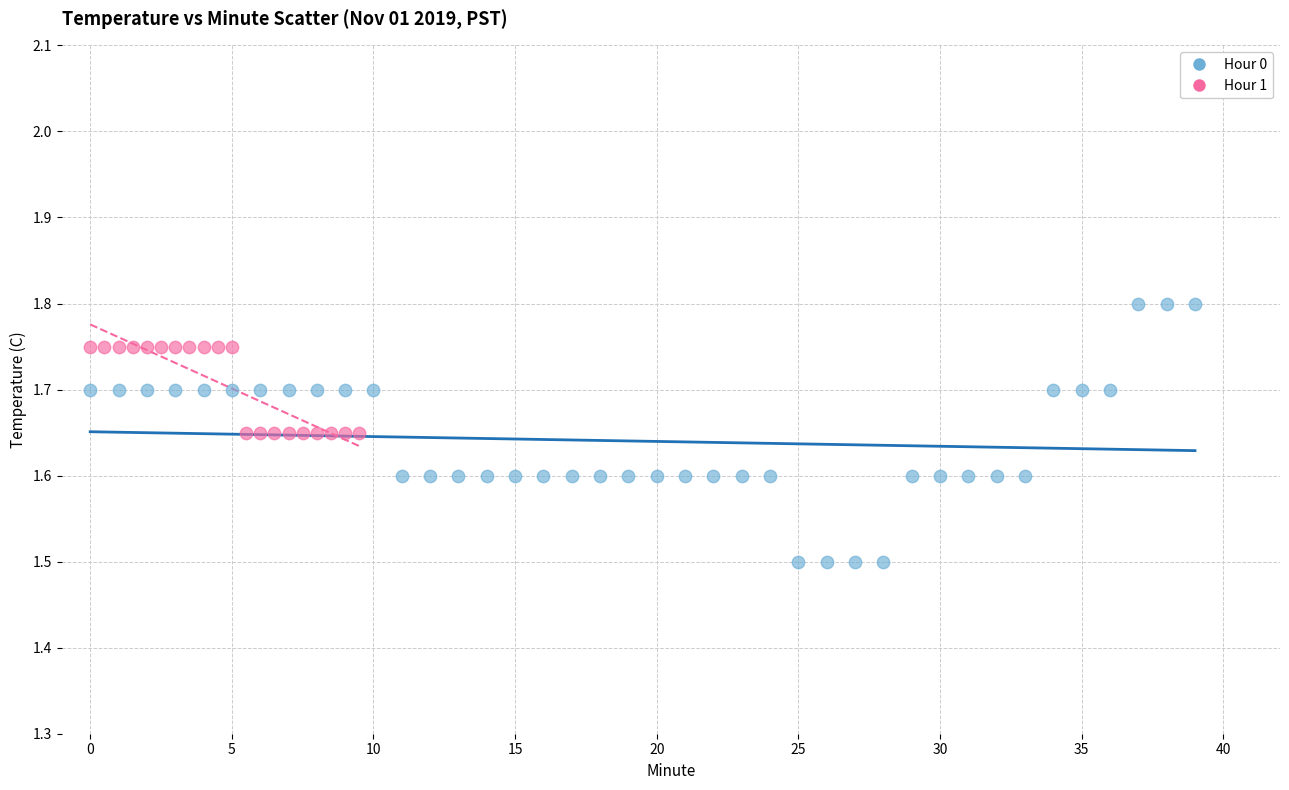

Which series contains the lowest Y value?

Hour 0